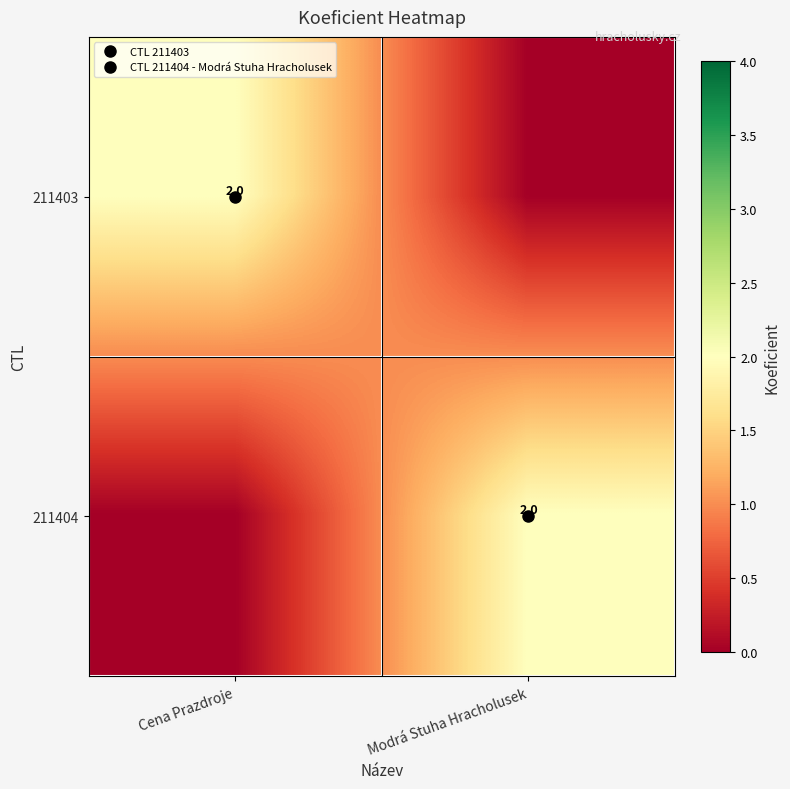

True or false: 211404 has a value of 0 at Cena Prazdroje.

True